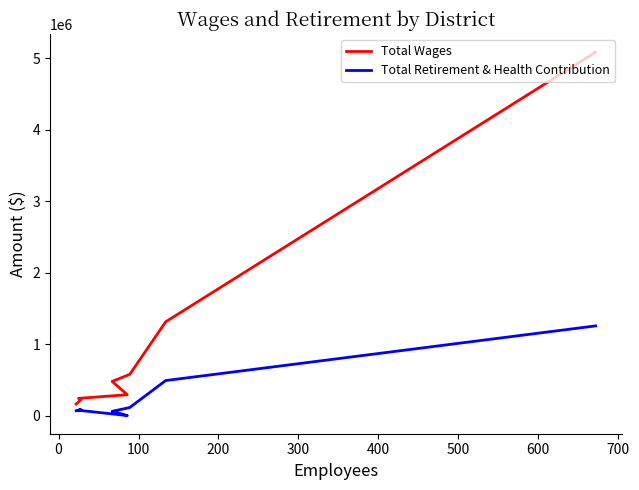

What is the average value of the Total Retirement & Health Contribution series?

271789